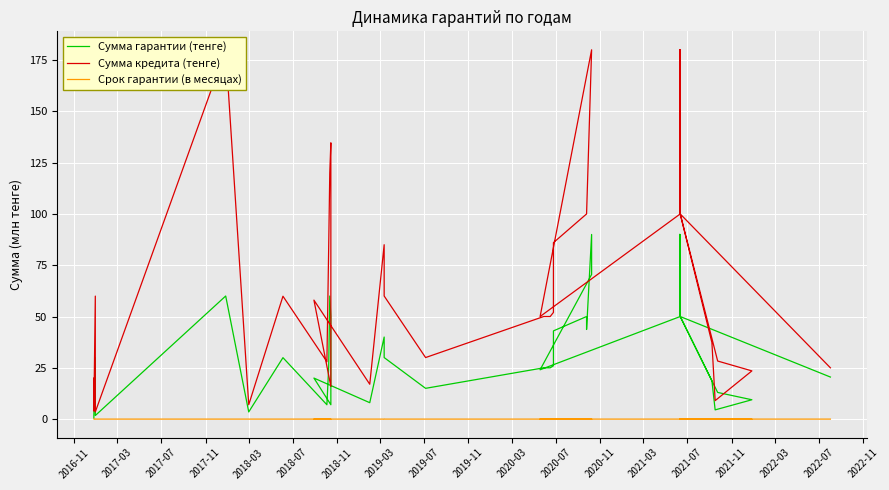

How many distinct data groups are displayed?

3